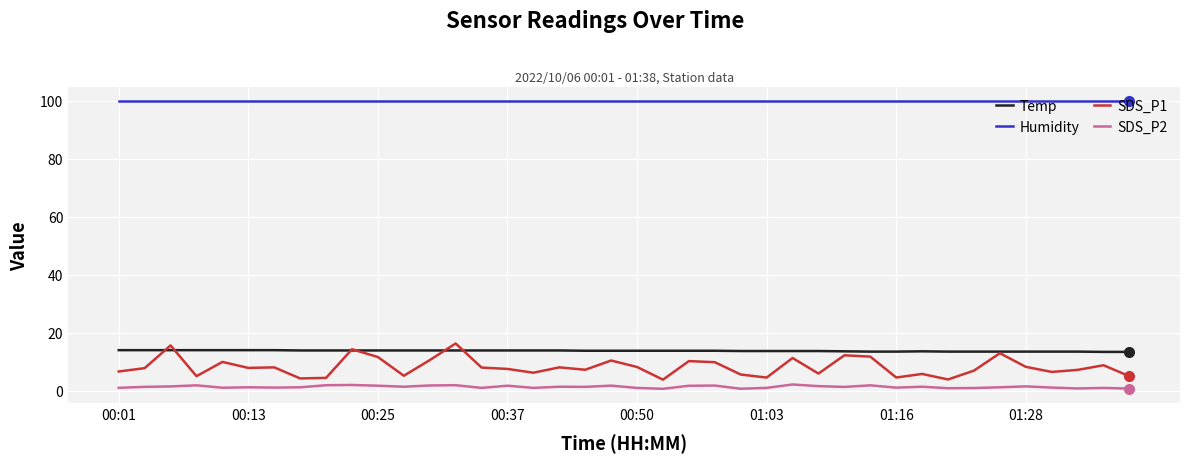

Which series has the largest total across all categories?

Humidity